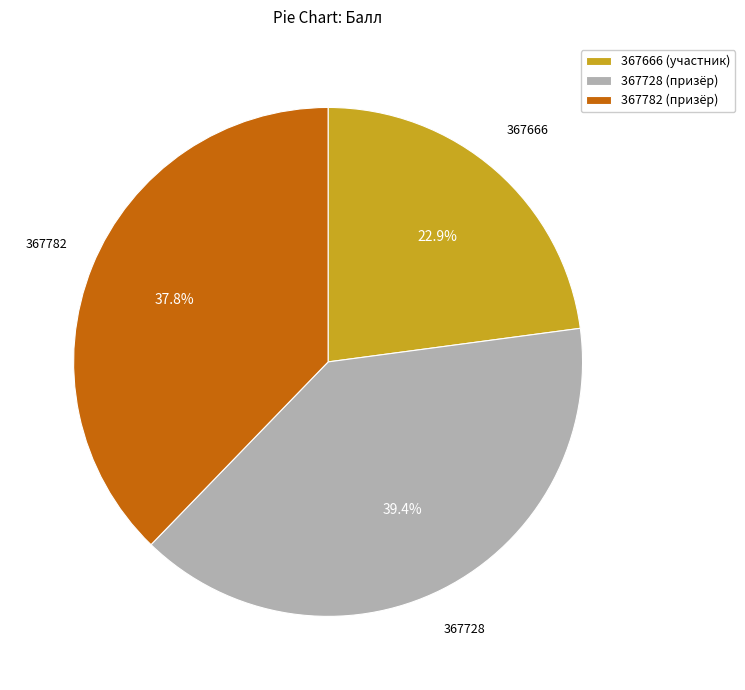

To the nearest percent, what is the average slice percentage?

33%